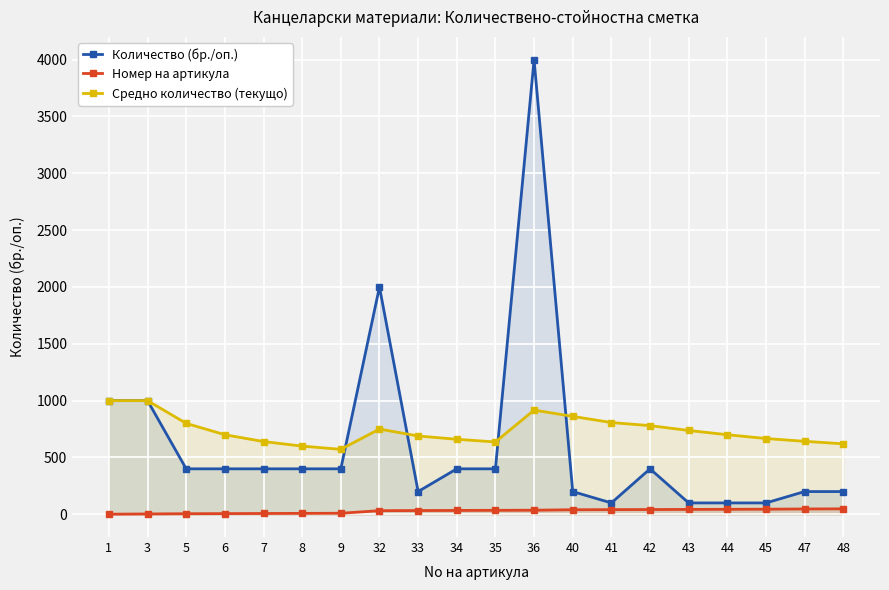

Between which two adjacent categories do Средно количество (текущо) and Количество (бр./оп.) first intersect?

9 and 32